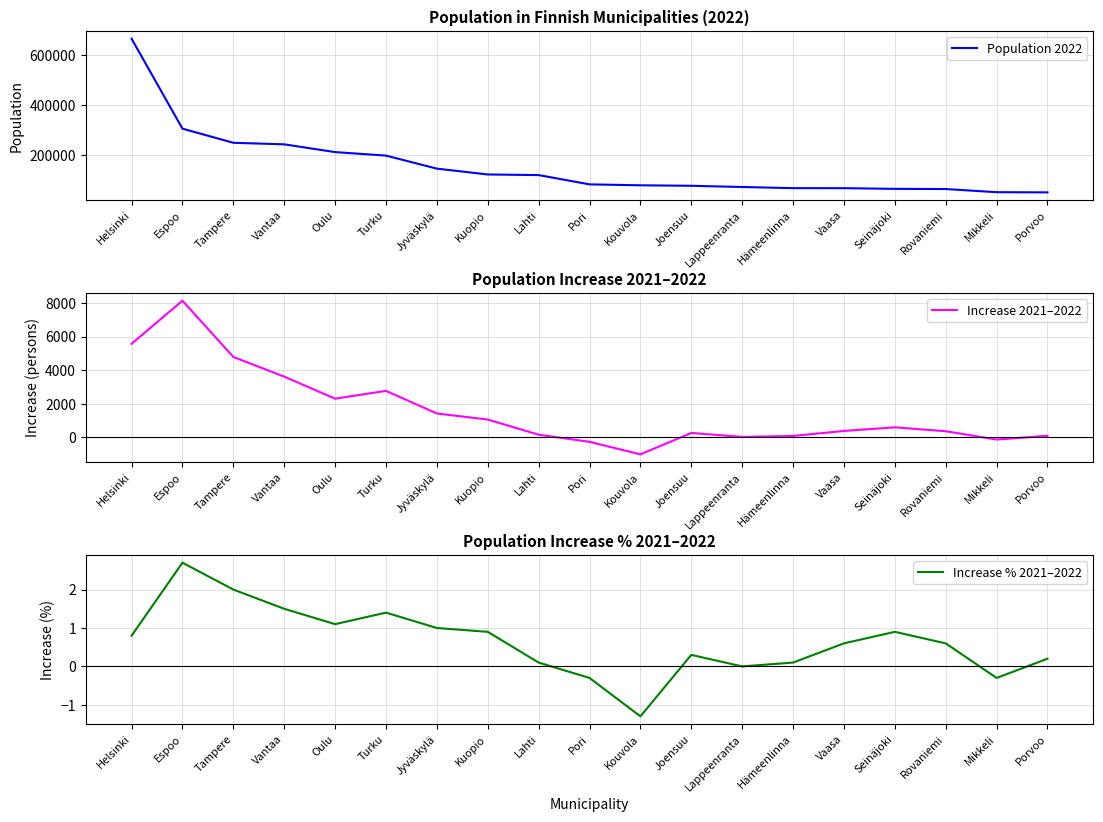

What is the approximate value of Population 2022 at Helsinki?

664028